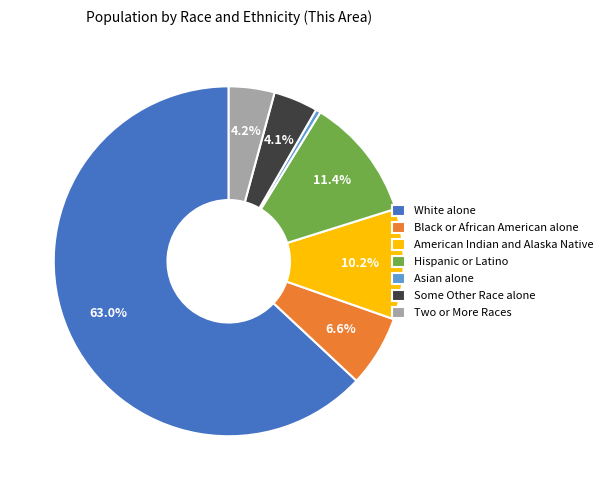

Is there a majority slice in this chart?

Yes